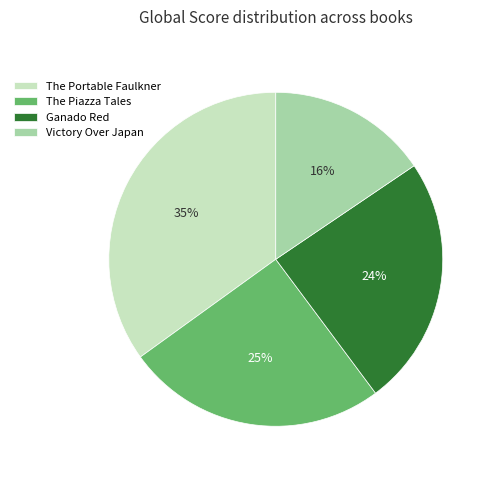

Rank the categories by value from lowest to highest.

Victory Over Japan, Ganado Red, The Piazza Tales, The Portable Faulkner